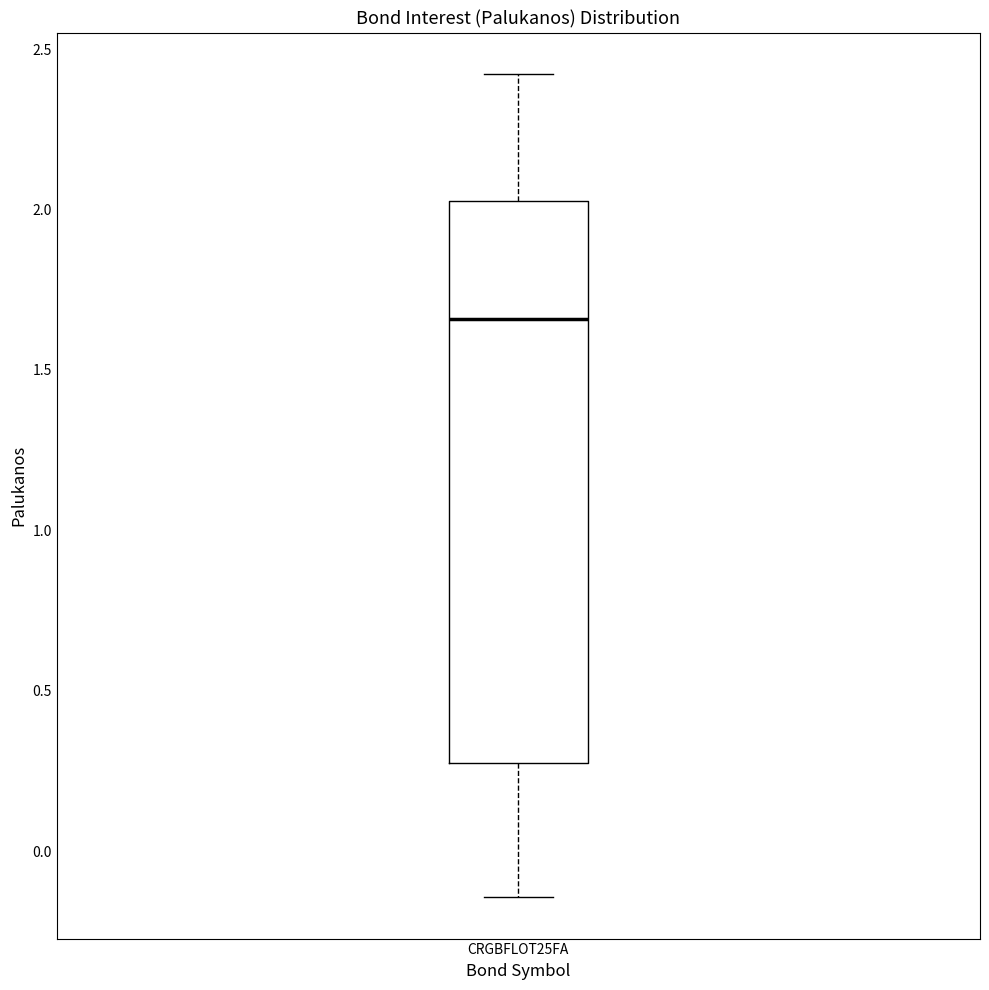

Transcribe this box plot: give where the median line is, the range the box spans, and where the two whiskers end, as read against the y-axis. The values are not printed on the chart, so give them approximately, as read against the axis.

median 1.65, box 0.30 to 2.05, whiskers -0.15 to 2.40